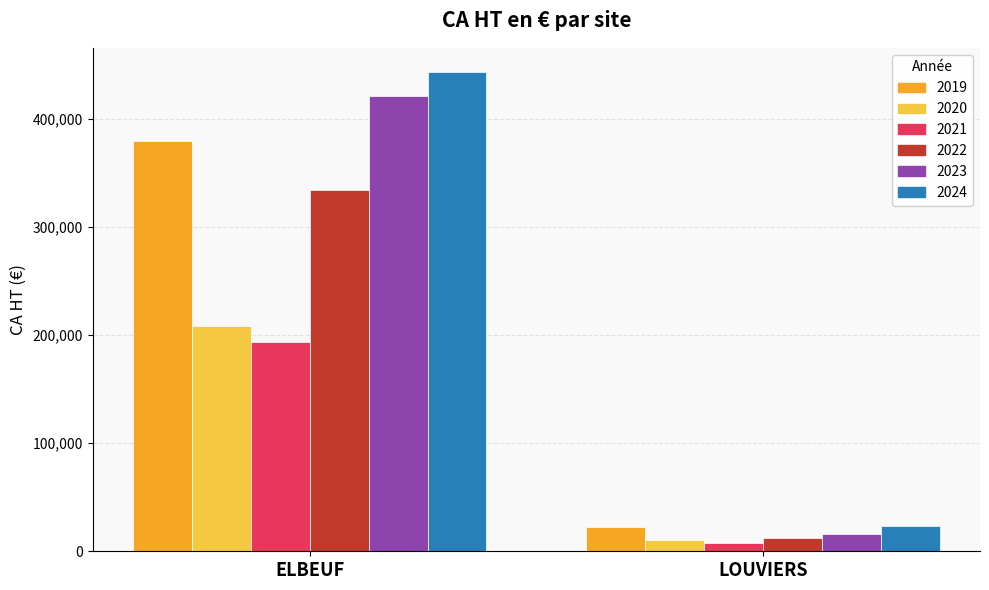

Which series has the largest total across all categories?

2024